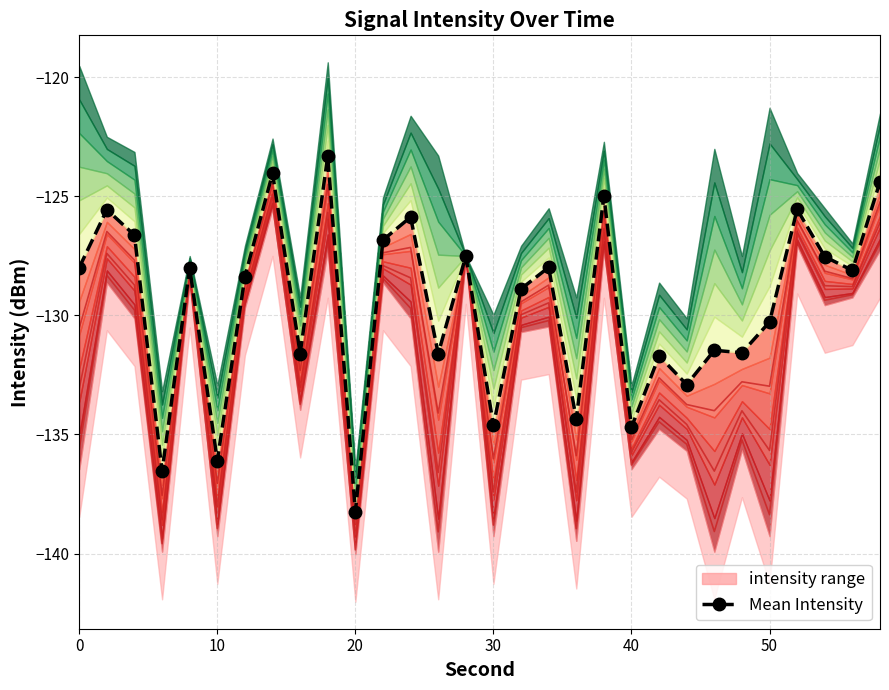

True or false: the data shows -84.0 at 23.

False